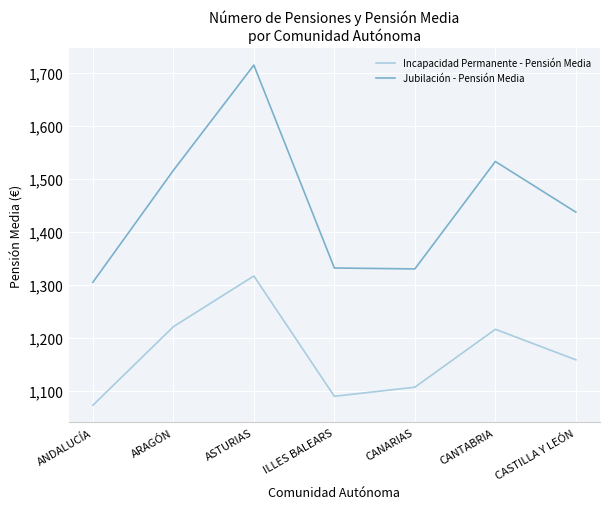

What is the difference between the highest and lowest values at ARAGÓN?

294.5